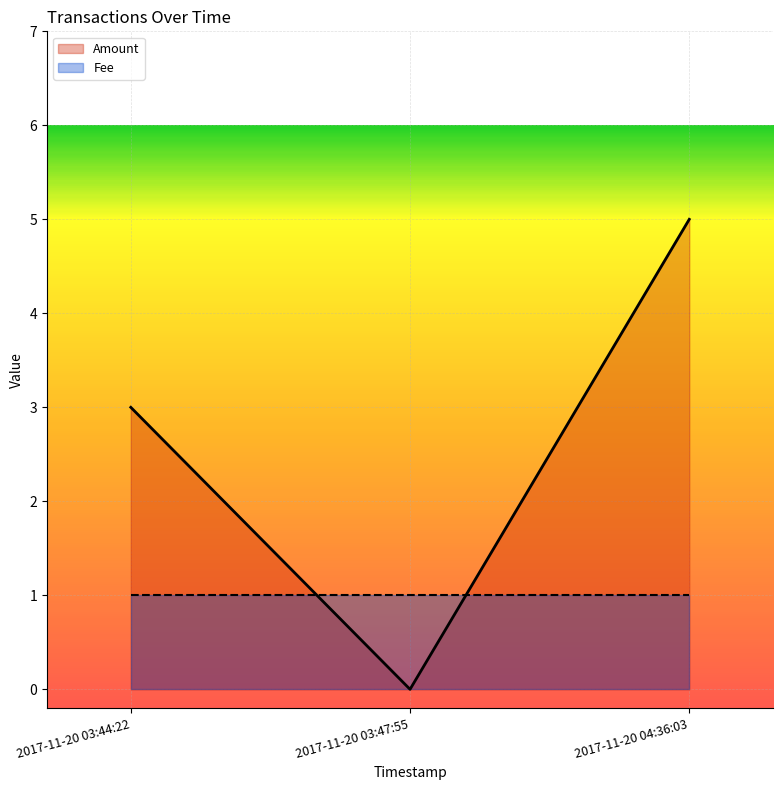

Reading right to left, what are all the values shown in this chart?

2017-11-20 04:36:03=5	2017-11-20 03:47:55=0	2017-11-20 03:44:22=3